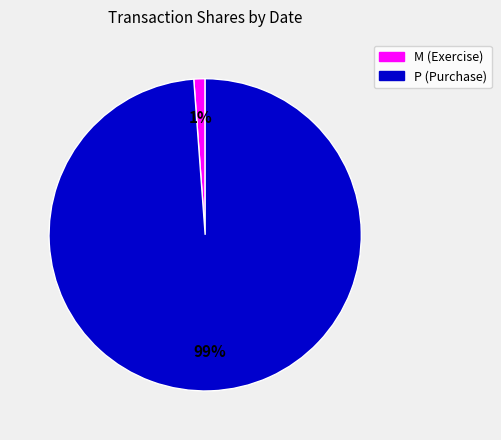

Count the number of slices in the pie.

2